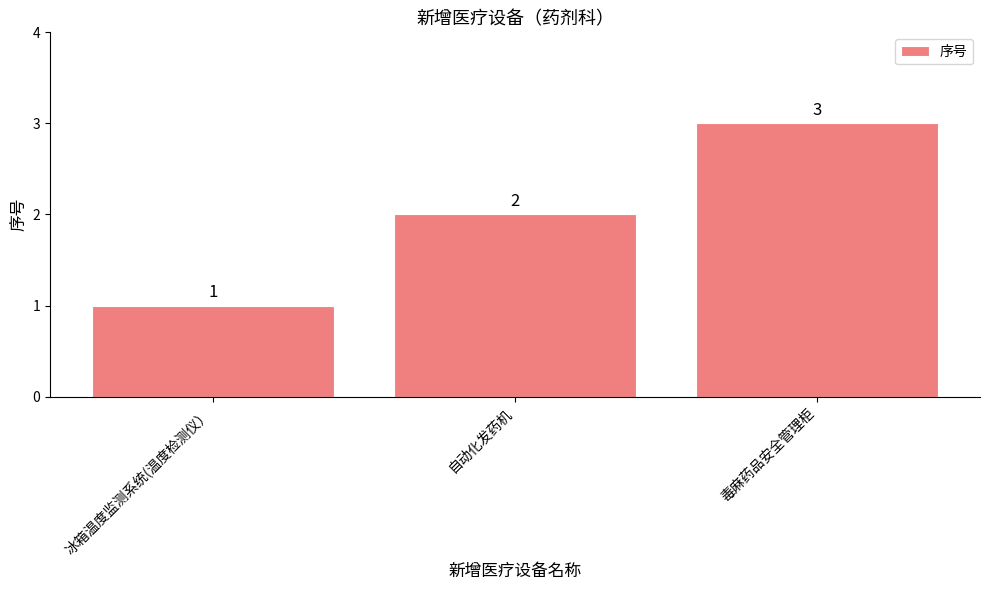

Where is the data nearest to the value 2?

自动化发药机